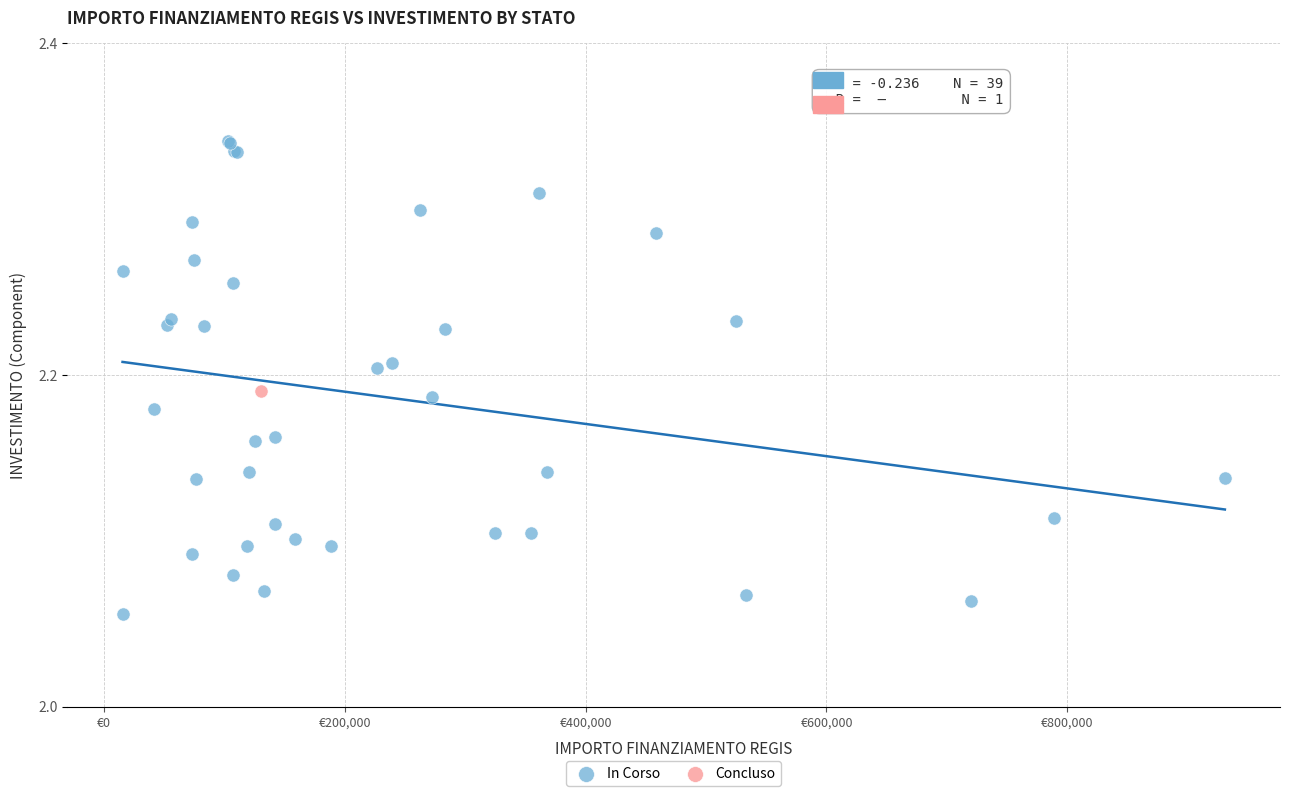

What are all the series names shown in the legend?

In Corso, Concluso